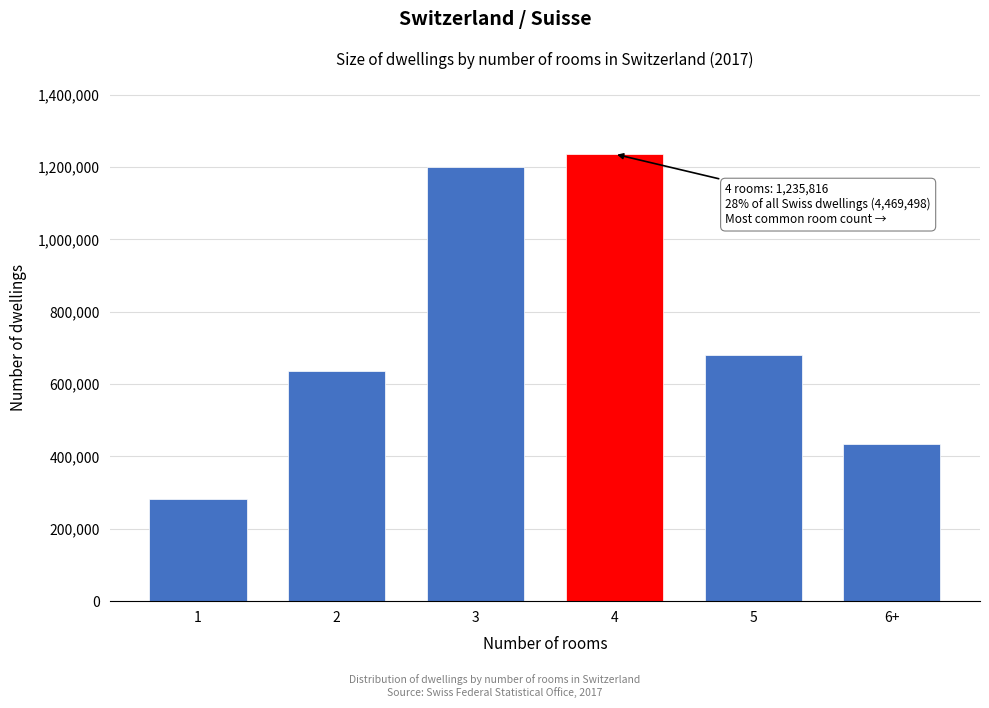

Reading left to right, what are all the values shown in this chart?

1=283219	2=634777	3=1201110	4=1235816	5=681166	6+=433410